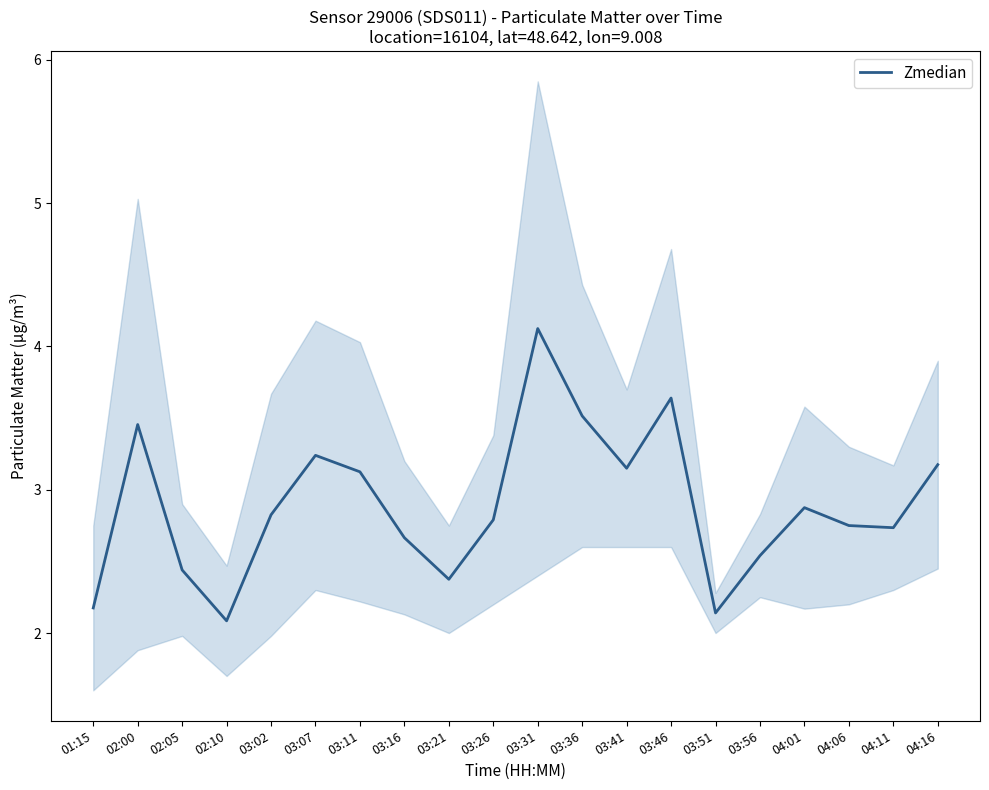

Where is the data nearest to the value 3?

03:11